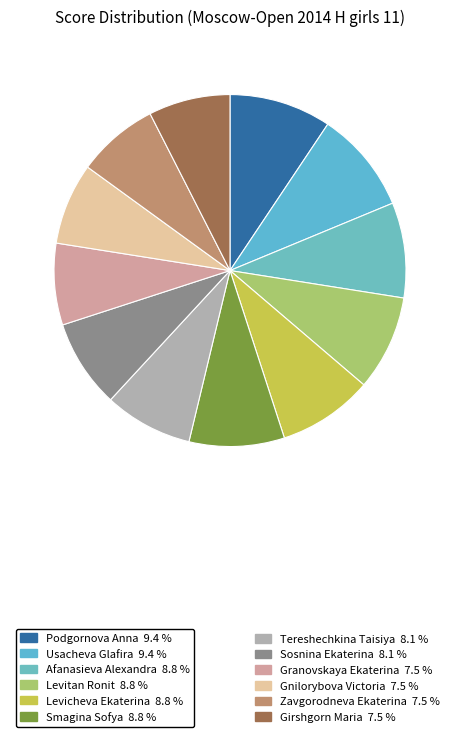

To the nearest percent, what is the average slice percentage?

8%